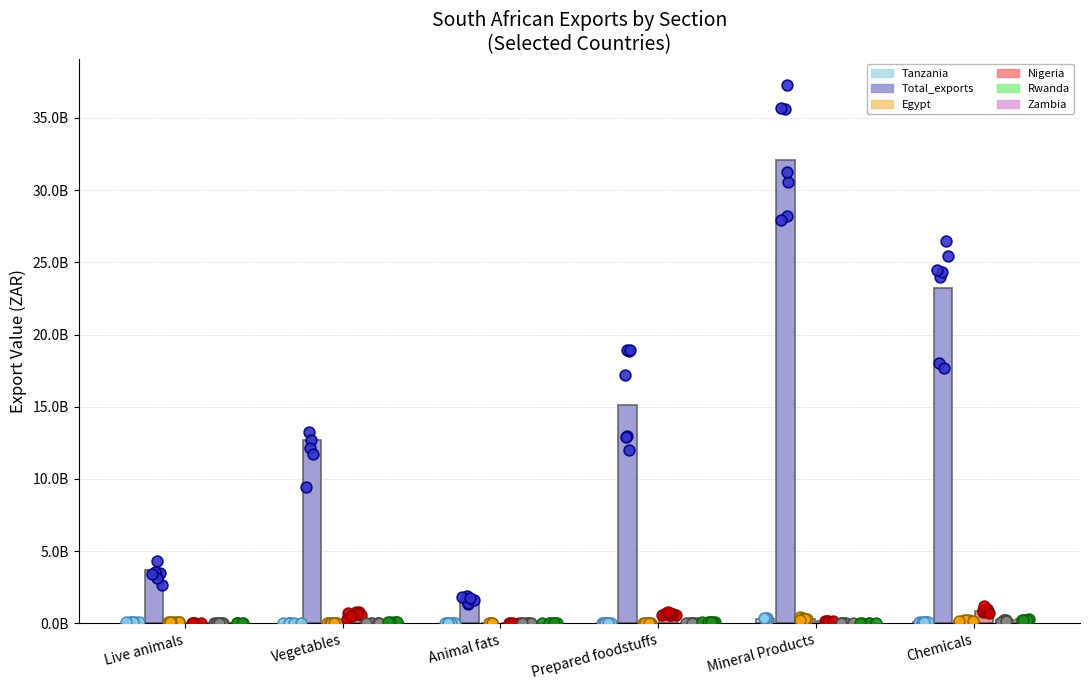

Which series has the largest total across all categories?

Total_exports